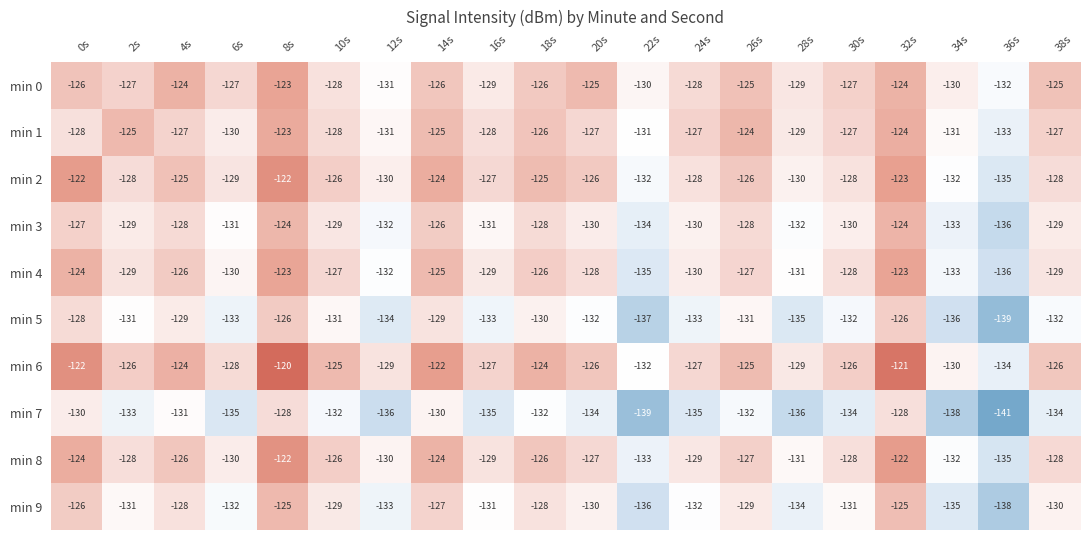

The value of min 0 at 0s is -126. True or false?

True